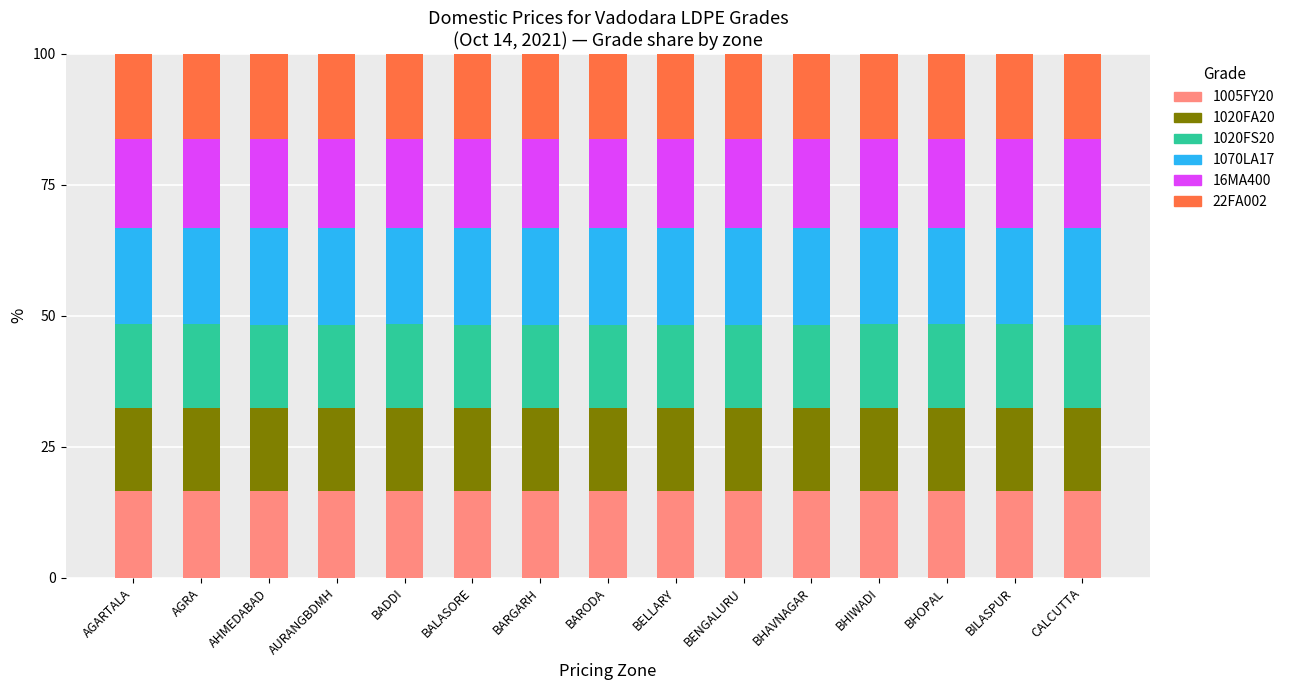

What is the total value across all series at CALCUTTA?

100.0